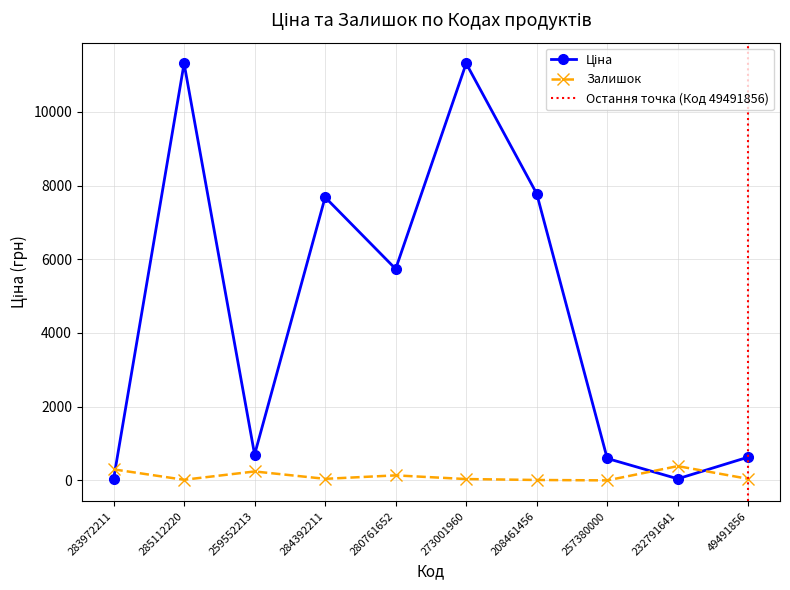

Is it true that Залишок equals 200.2 at 280761652?

False